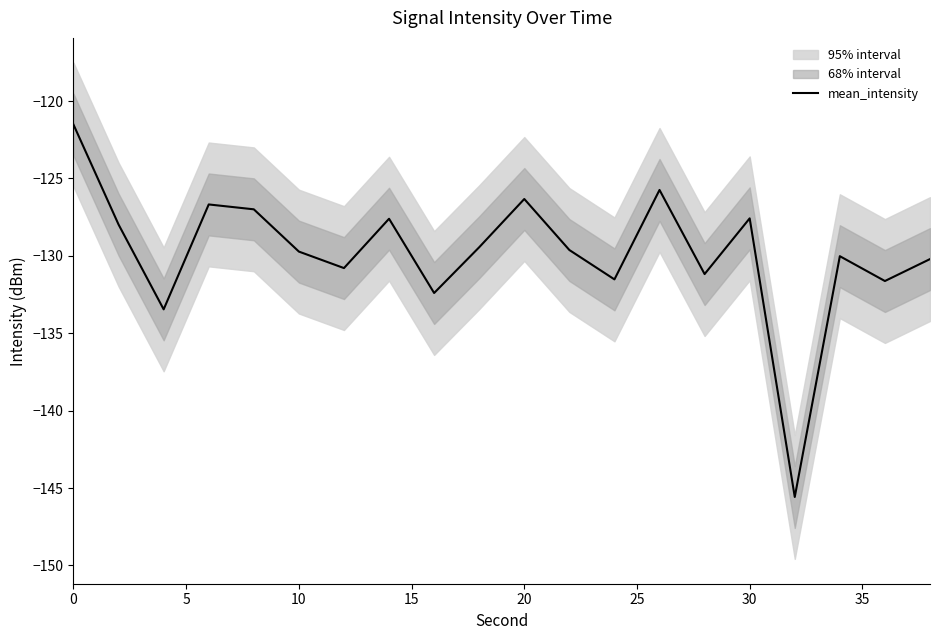

What is the minimum value shown in the chart?

-145.6